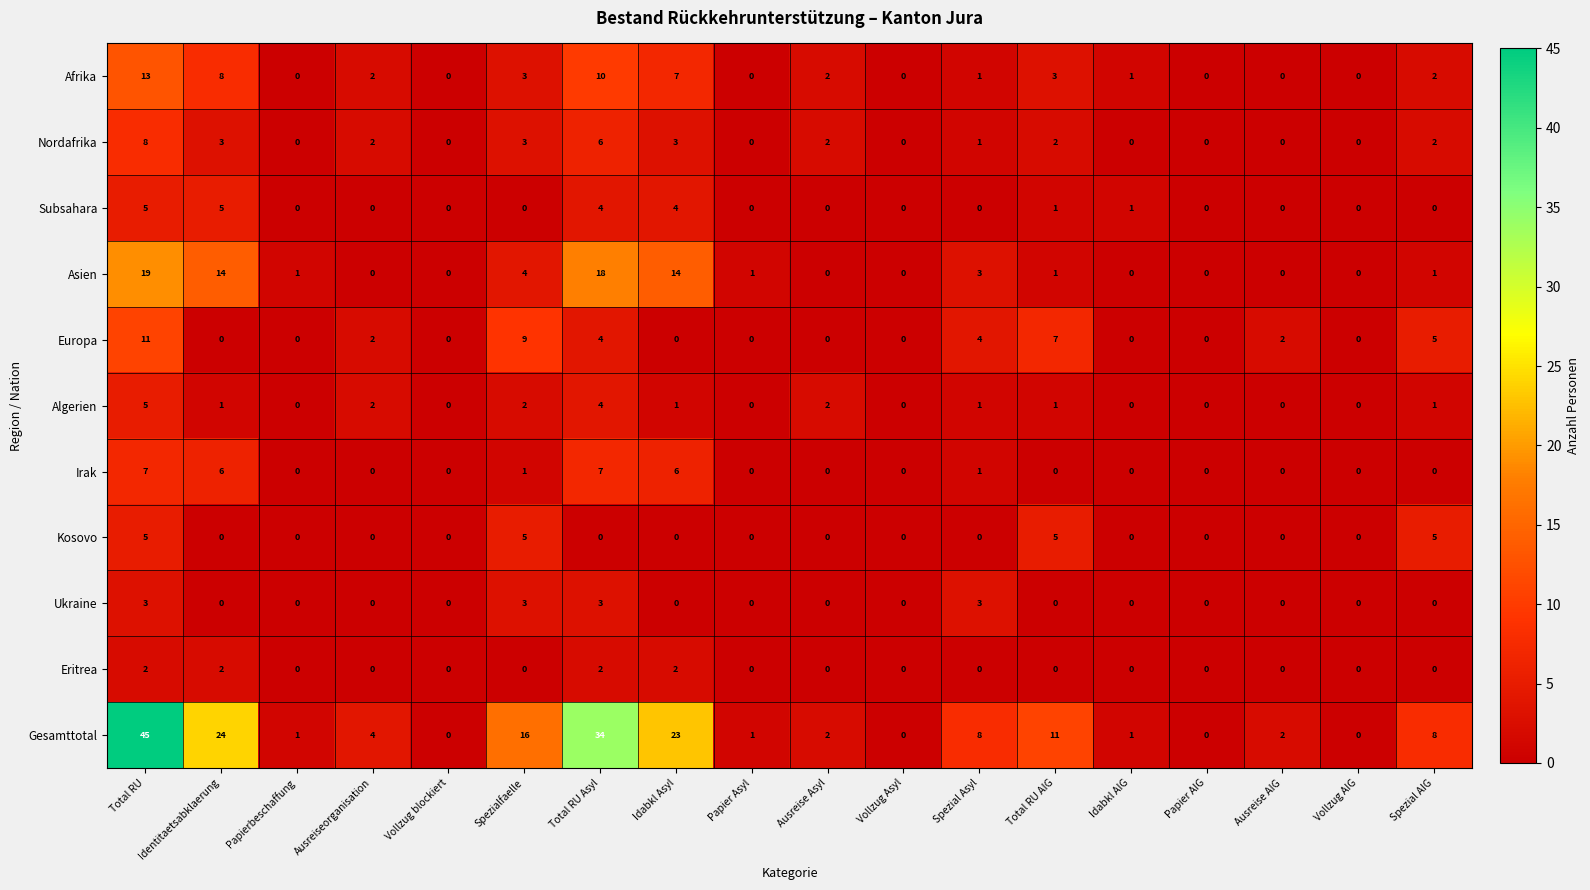

What is the difference between the second highest and minimum values in the Algerien series?

4